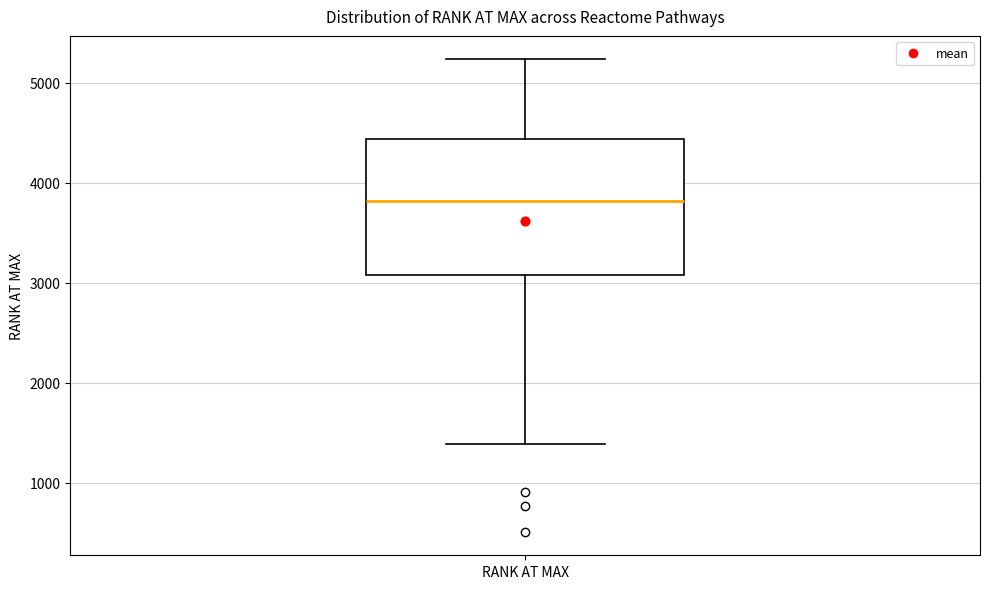

Read this box plot against the y-axis: the position of the median line, the range covered by the box, and the ends of both whiskers. The values are not printed on the chart, so give them approximately, as read against the axis.

median 3800, box 3100 to 4400, whiskers 1400 to 5200